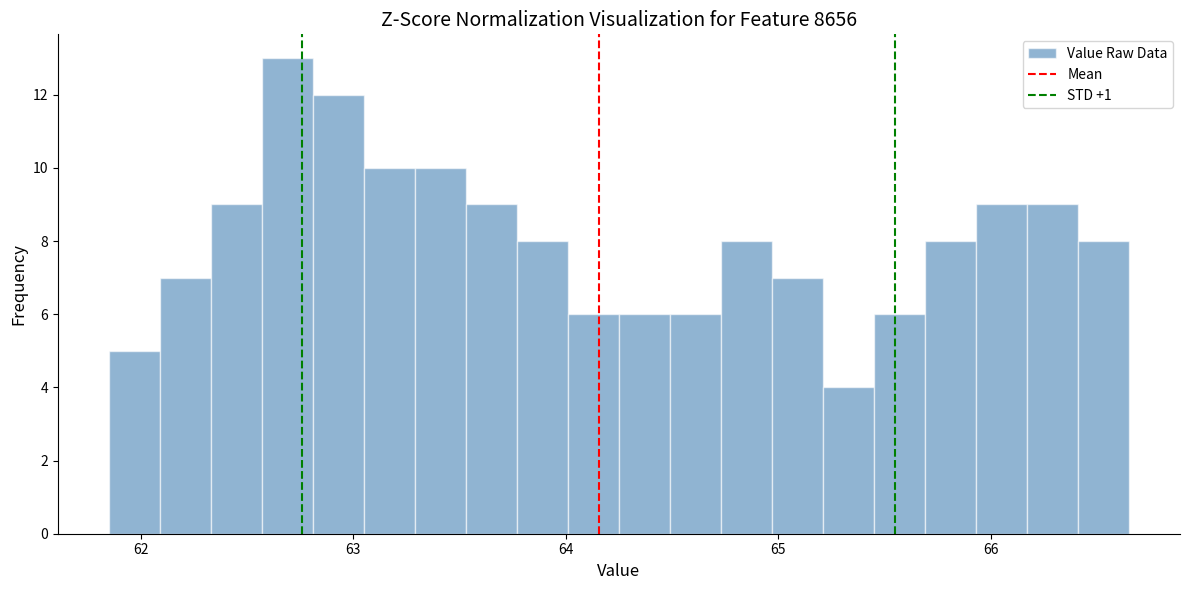

Around what value on the x-axis is the tallest bar? Give the approximate position of its centre, as read against the axis.

62.7